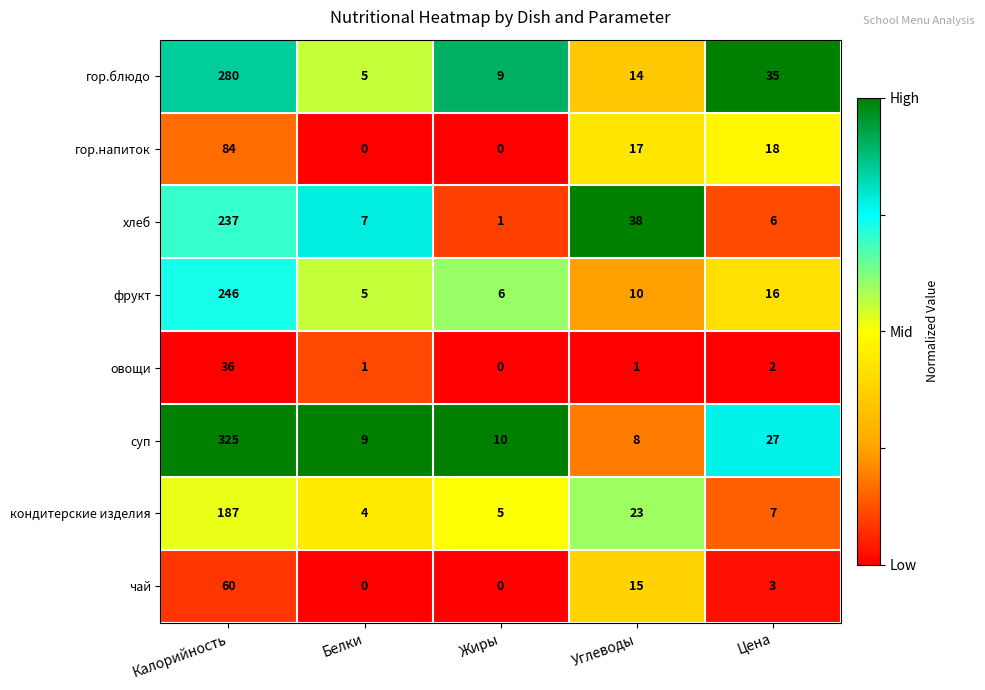

The фрукт series shows 246 at Калорийность. True or false?

True